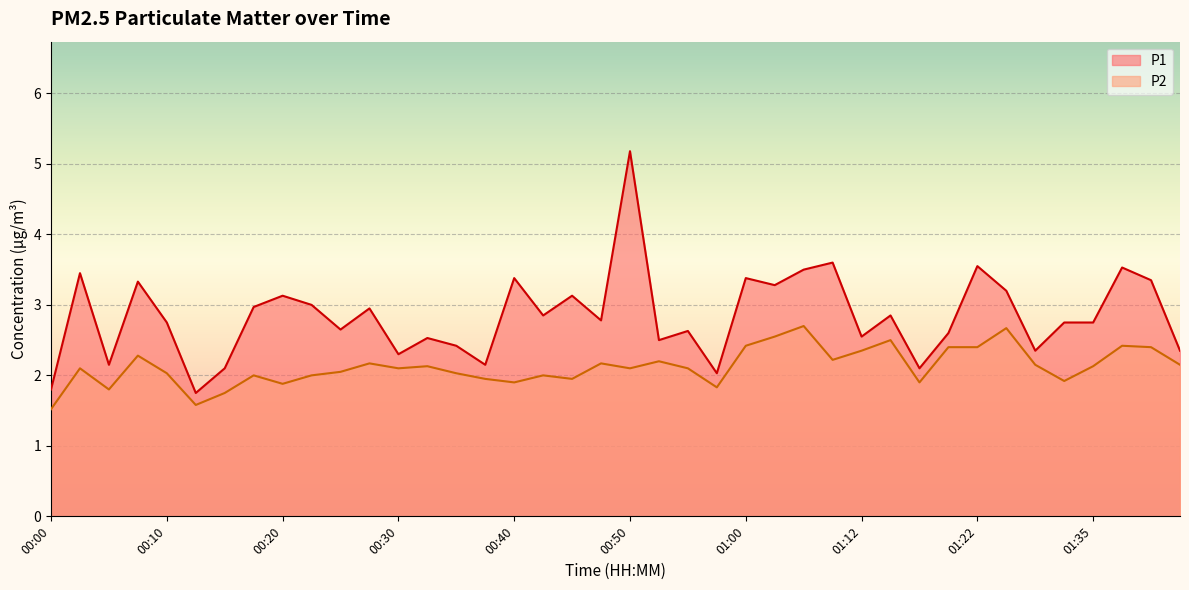

True or false: P1 and P2 cross at least once.

False